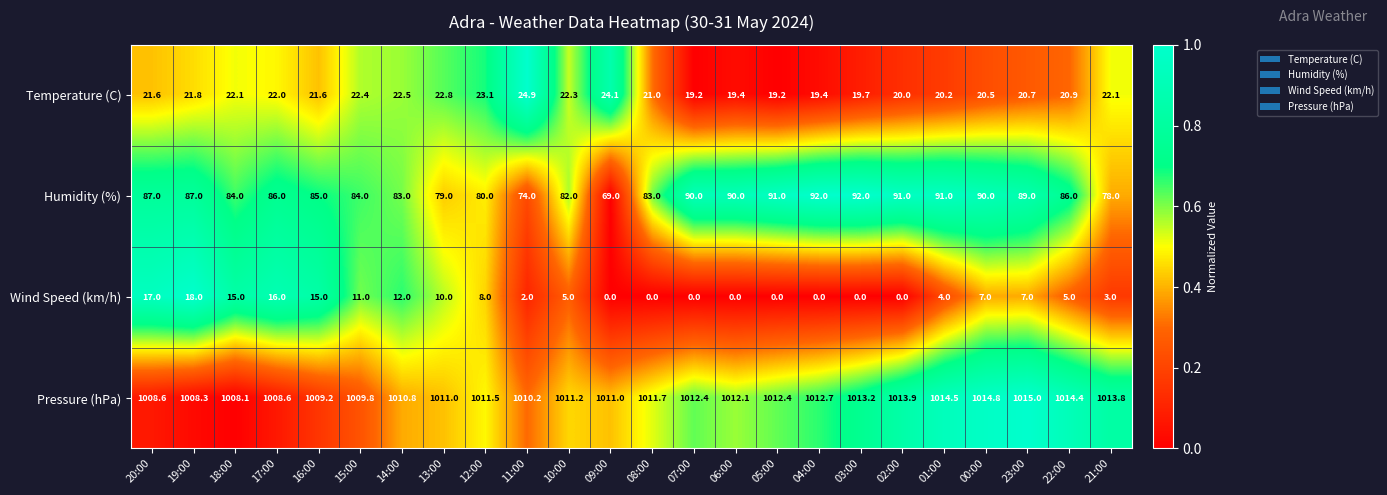

What is the sum of all Temperature (C) values?

513.5